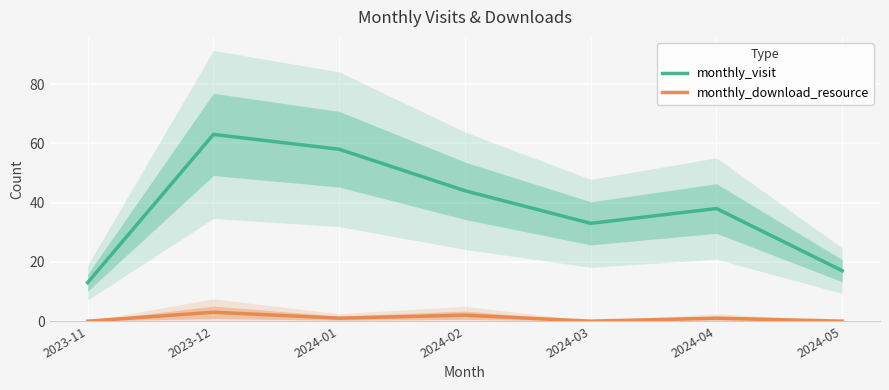

Where does the monthly_download_resource series first go above 1?

2023-12